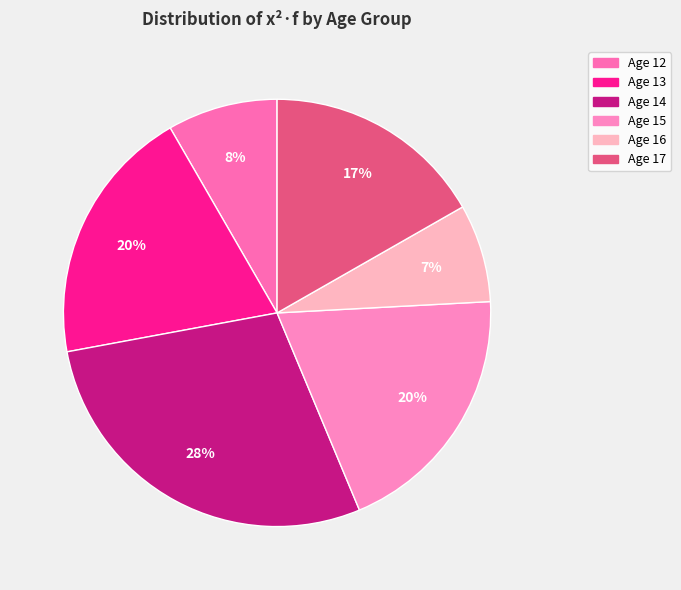

The Age 17 slice represents 17% of the pie. True or false?

True